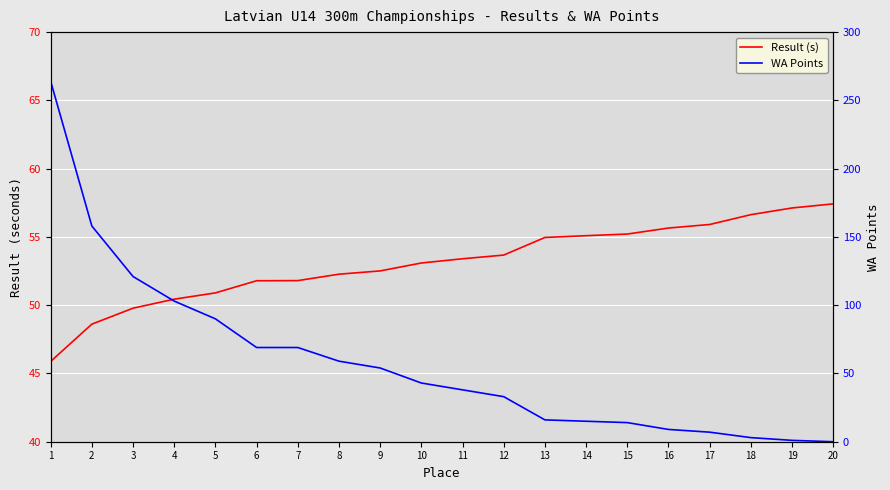

What is the difference between the maximum and minimum values in the WA Points series?

264.0